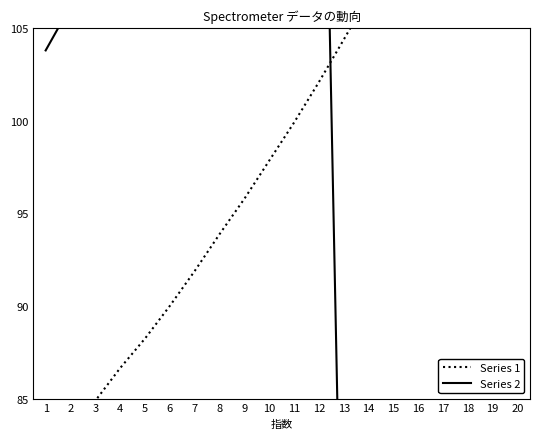

The value of Series 1 at 7 is 91.9. True or false?

True